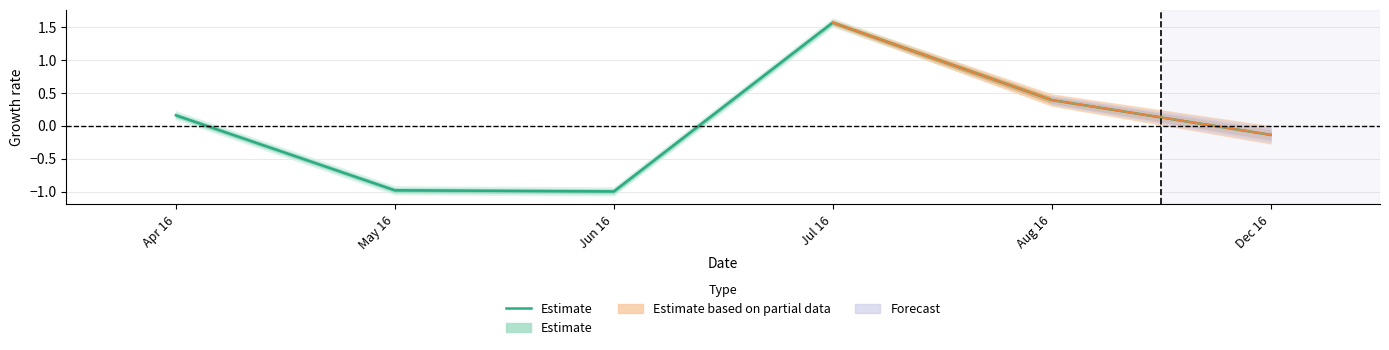

True or false: there are more than 0 points higher than both neighbors.

True